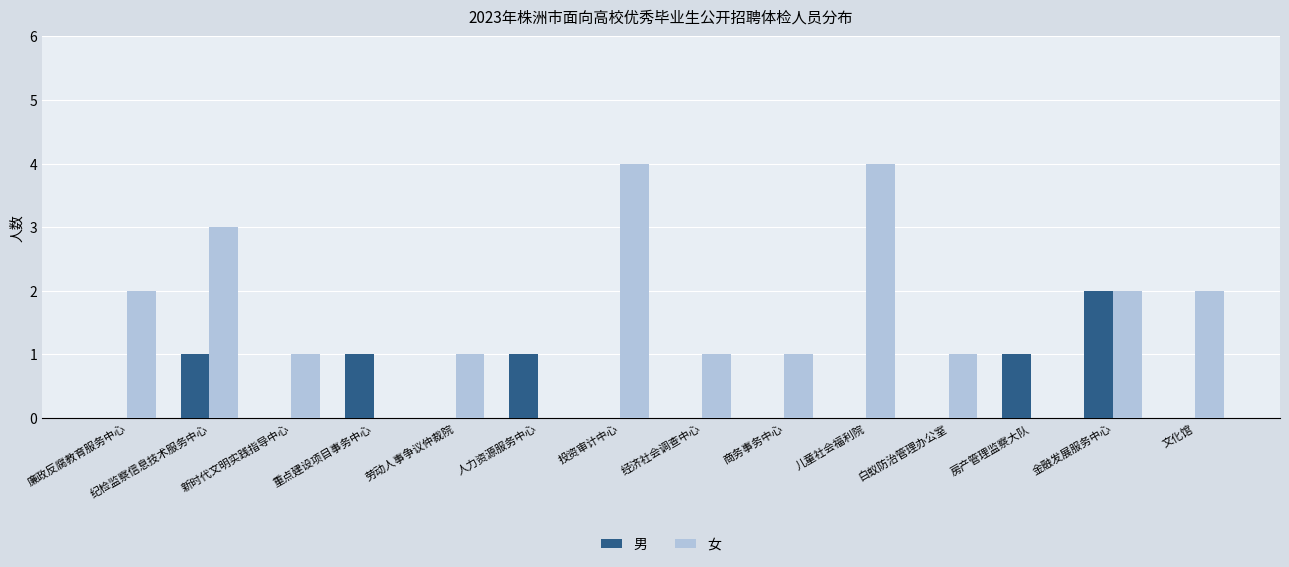

Count the number of categories in the chart.

14